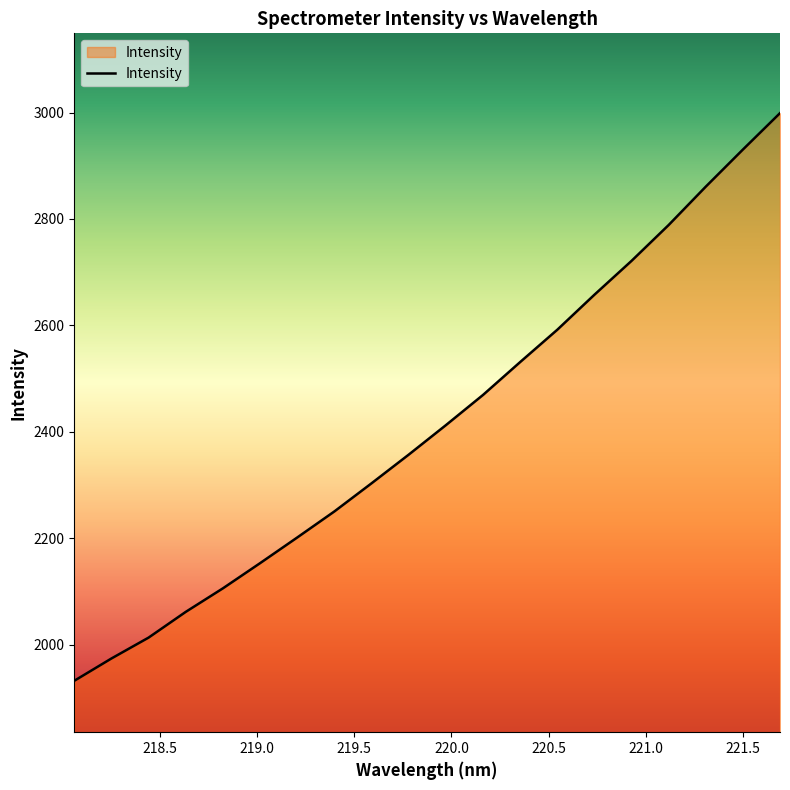

What is the maximum value shown in the chart?

2998.8